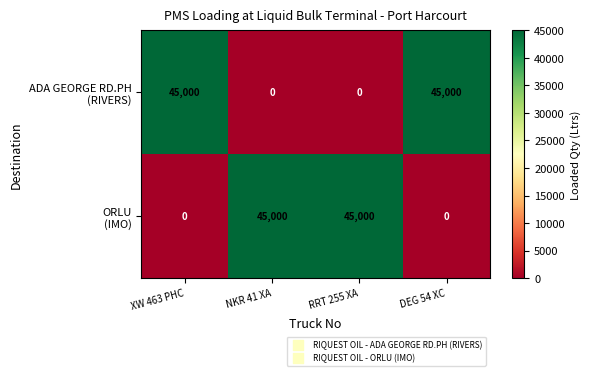

At how many categories does at least one series exceed 17674?

4